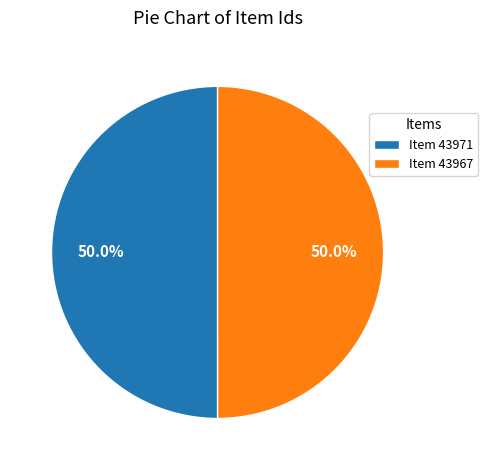

Approximately how many times larger is the value at Item 43967 compared to Item 43971?

1.0